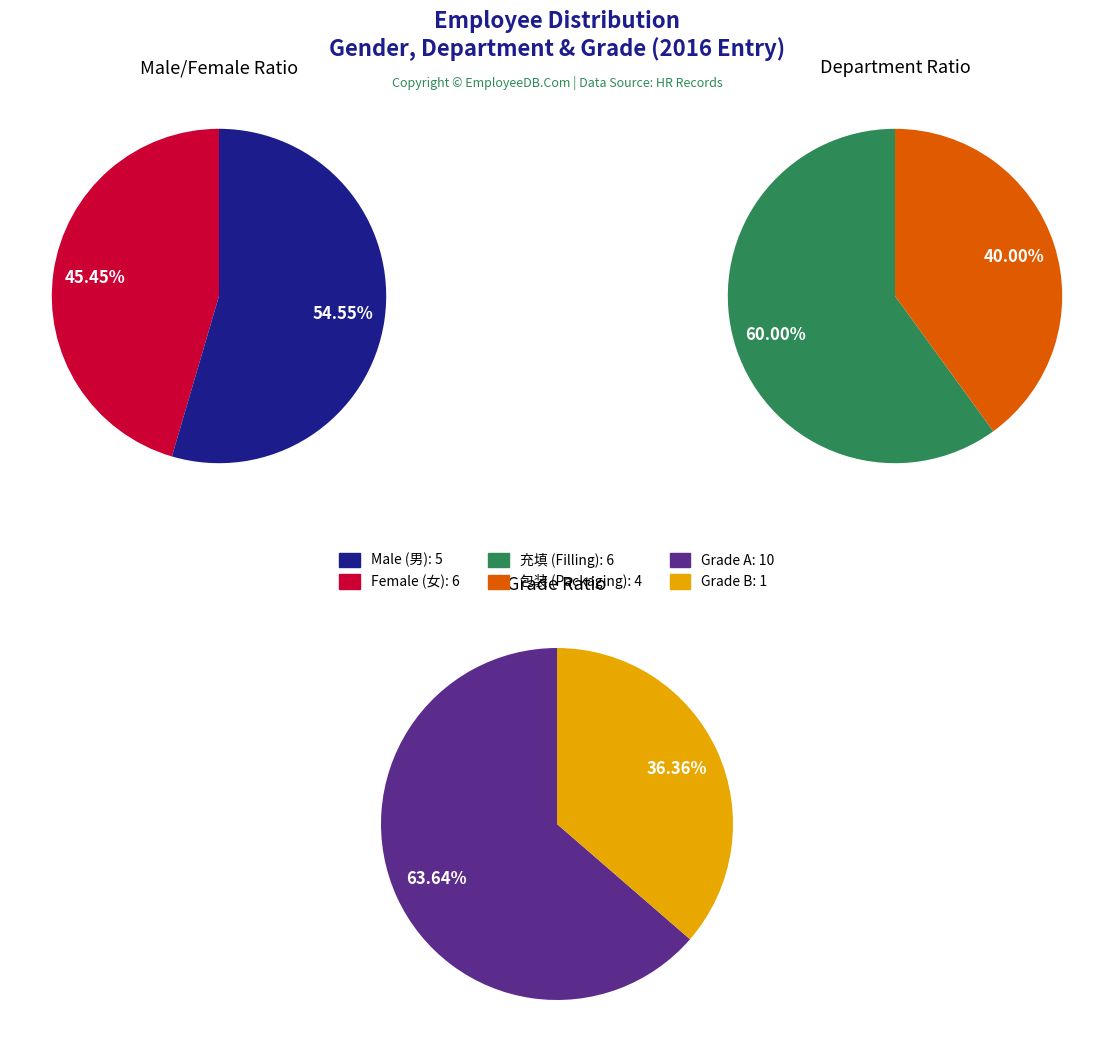

Which series has the widest spread of values?

grade_counts